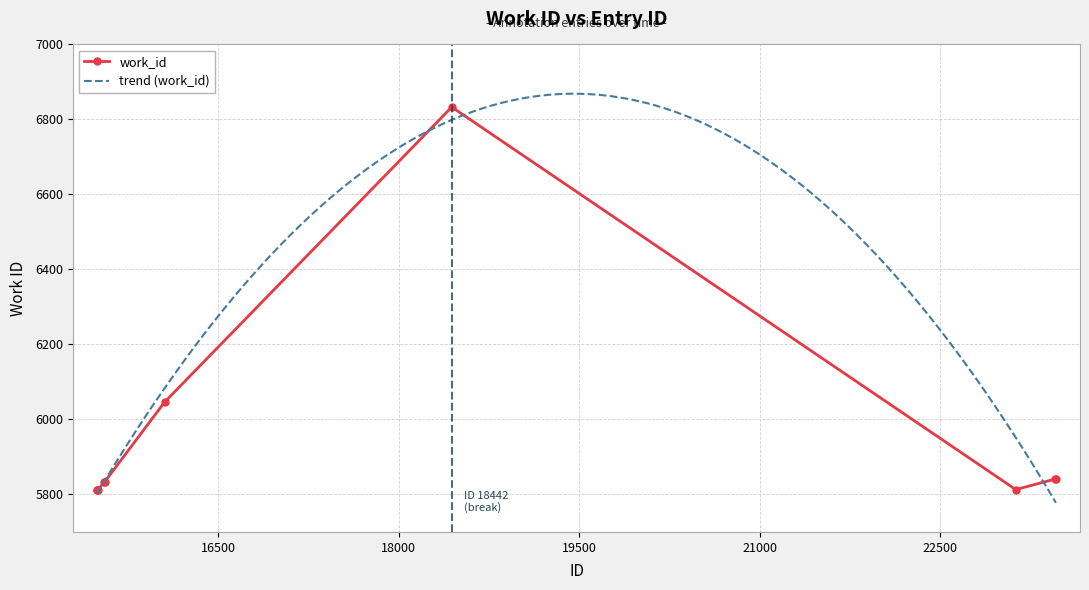

Count the number of data series in this chart.

1